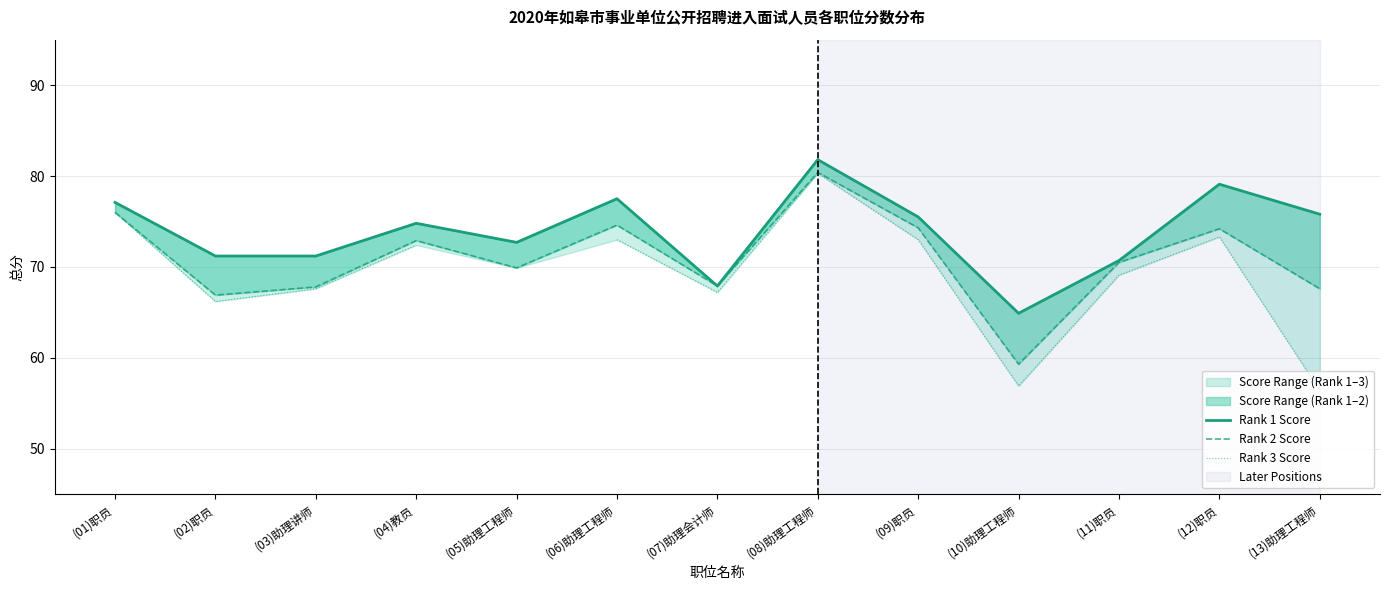

What position from the left is (09)职员?

9